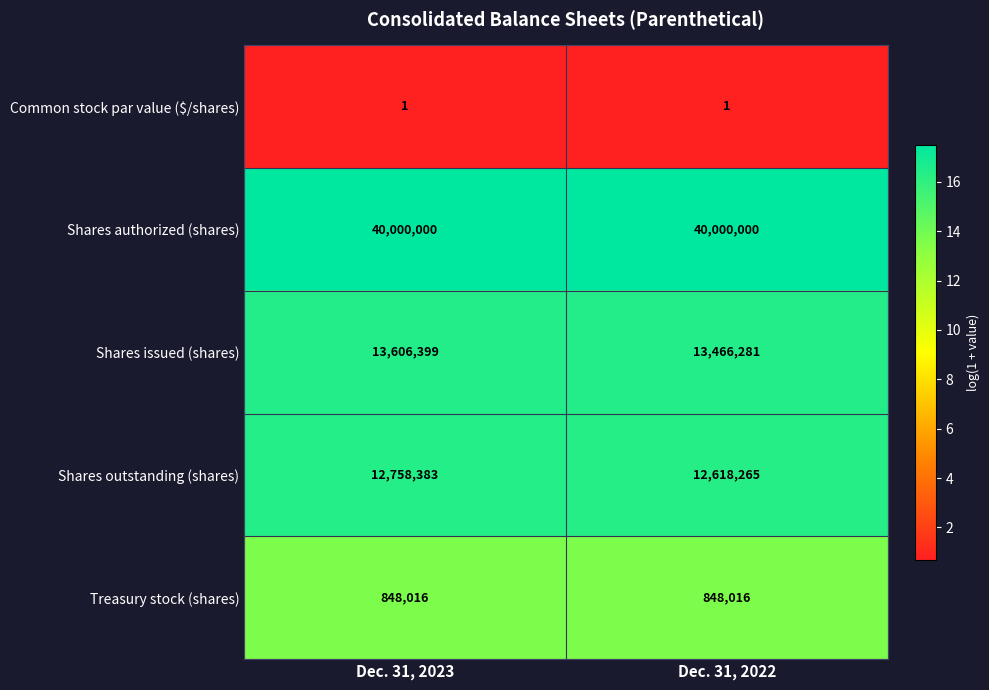

What is the difference between the highest and lowest values at Dec. 31, 2023?

39999999